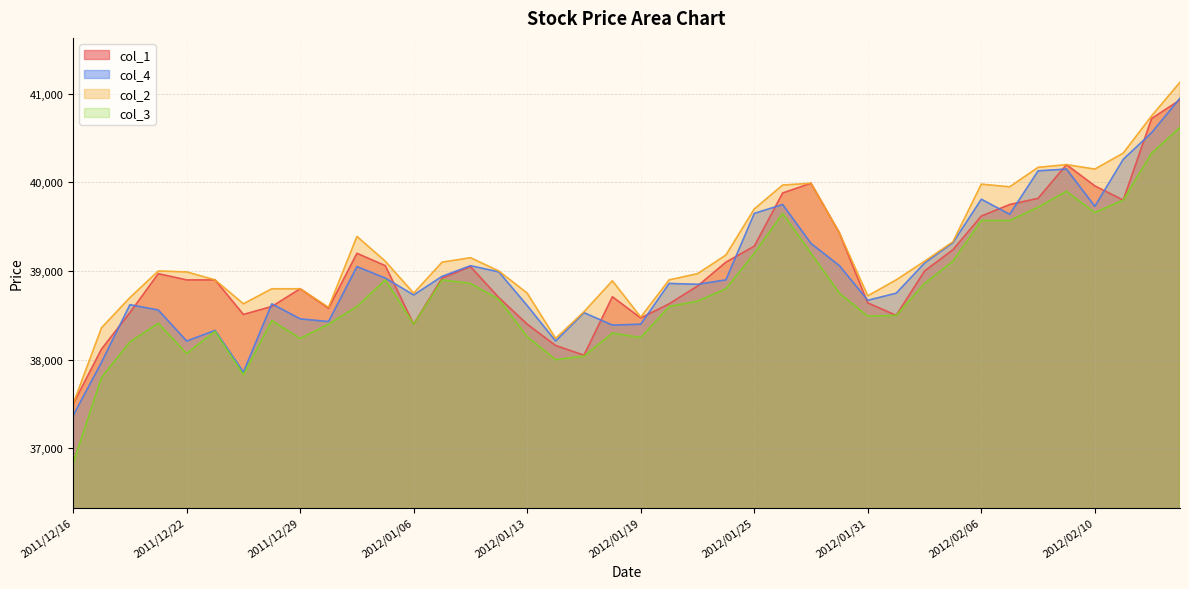

What is the sum of the col_1 values at 2011/12/29 and 2012/02/08?

78620